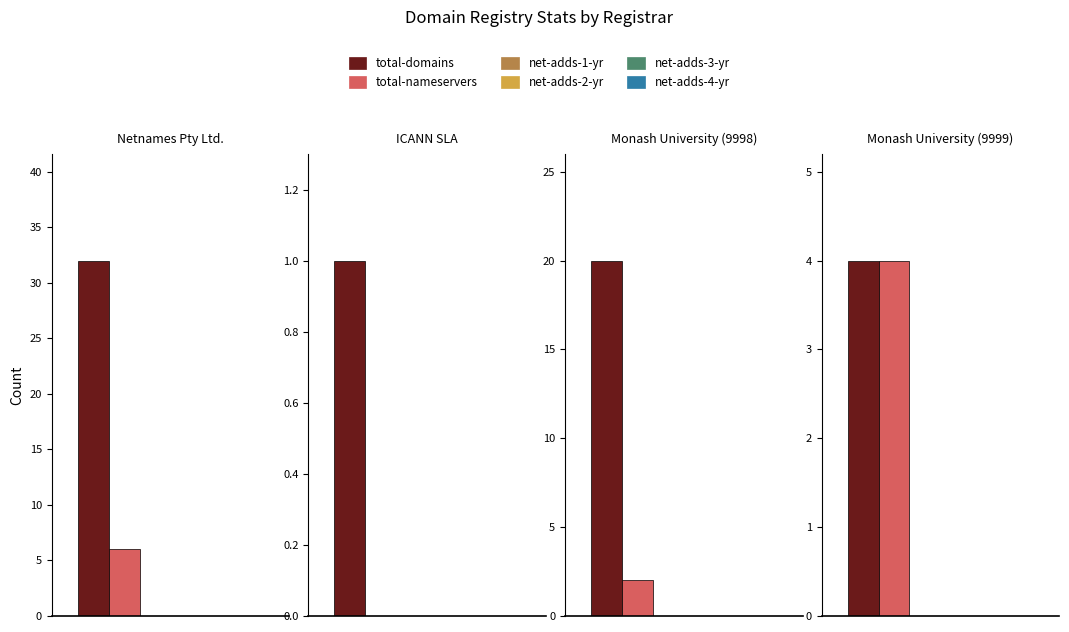

Where is net-adds-1-yr nearest to the value 0?

Netnames Pty Ltd.